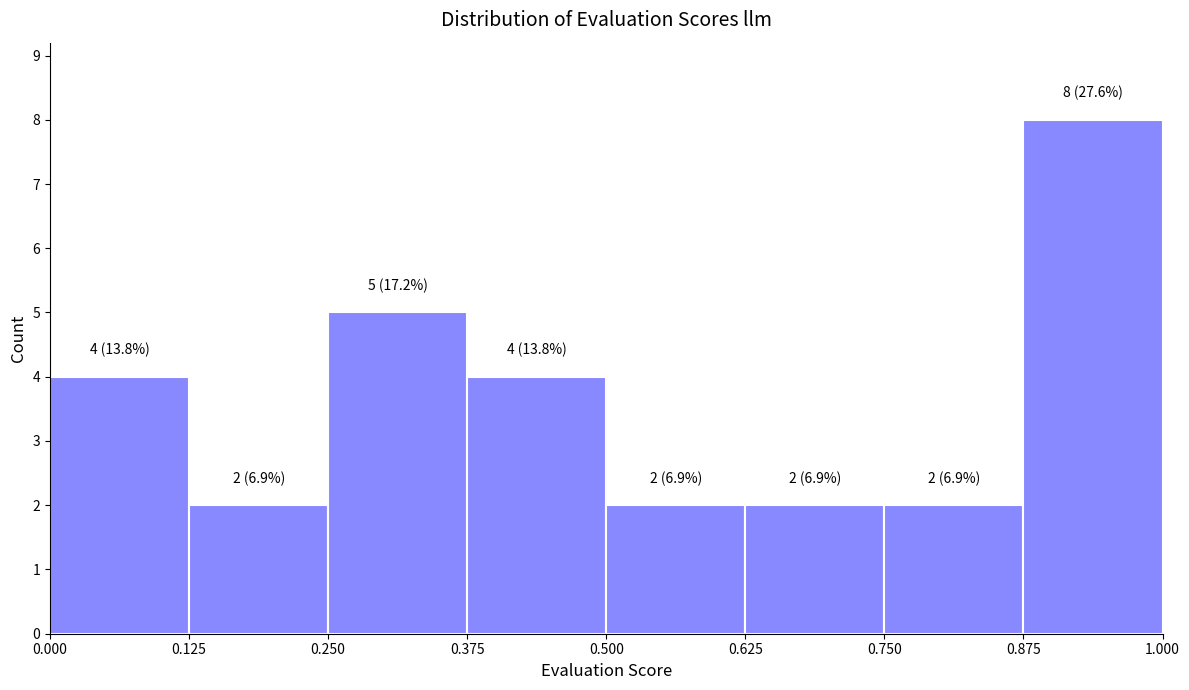

Over which range of the x-axis is the bar tallest?

0.875 to 1.000